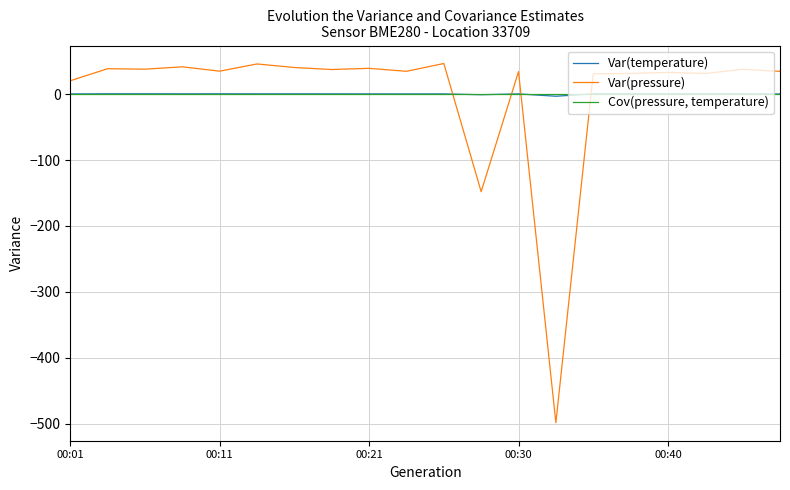

After their last crossing, which series has the higher values: Var(temperature) or Var(pressure)?

Var(pressure)